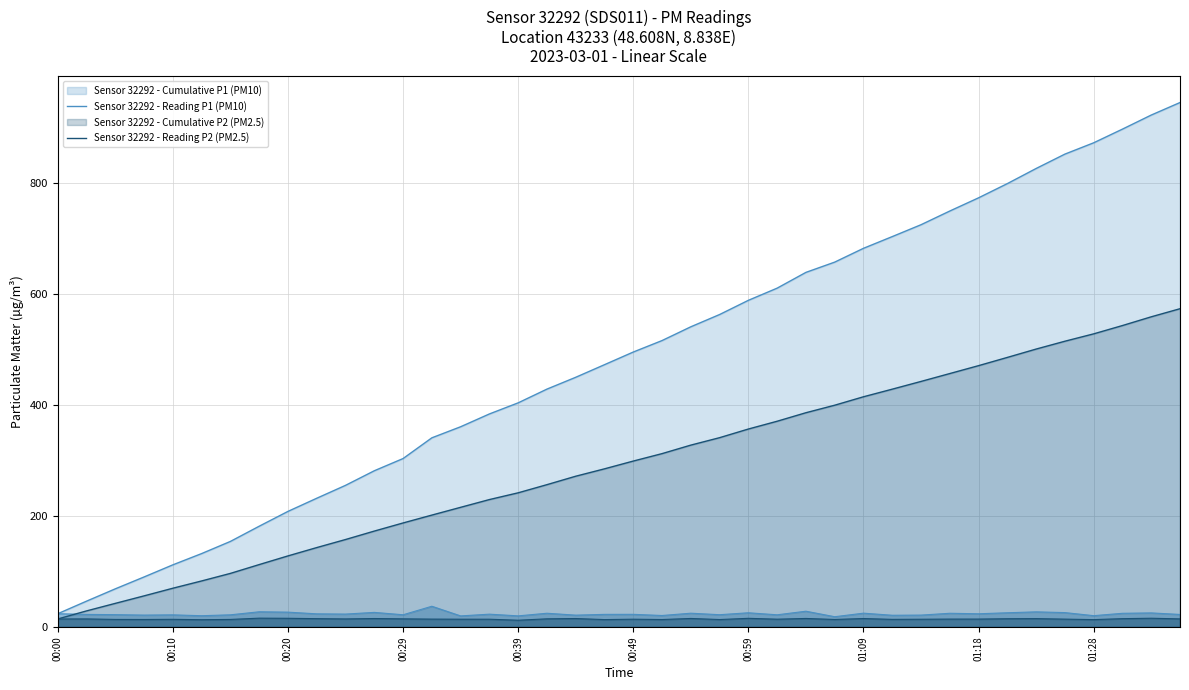

Between 01:09 and 35, which series saw the biggest shift?

Sensor 32292 - Reading P1 (PM10)